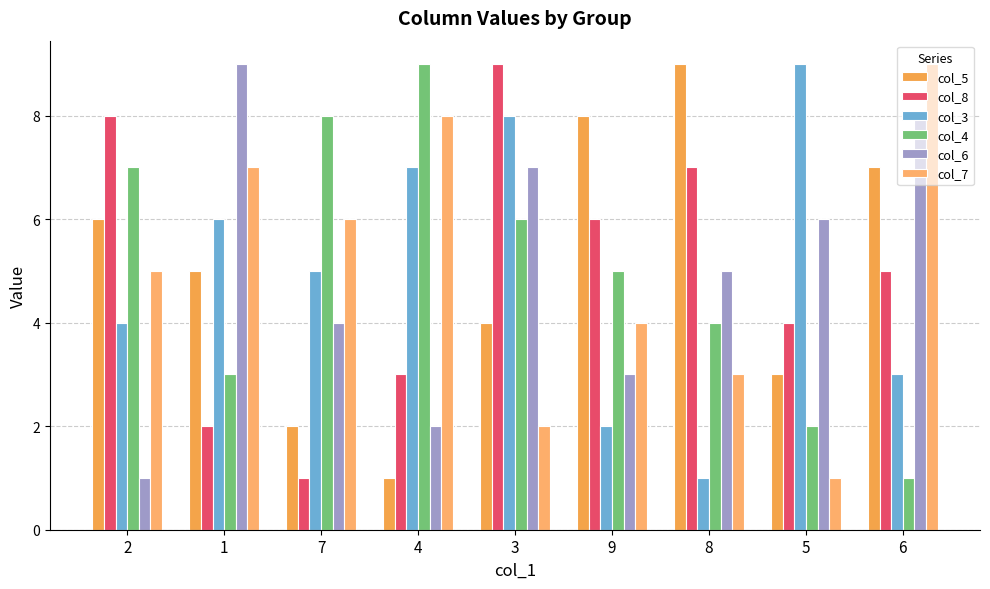

What is the spread (max minus min) of values at 6?

8